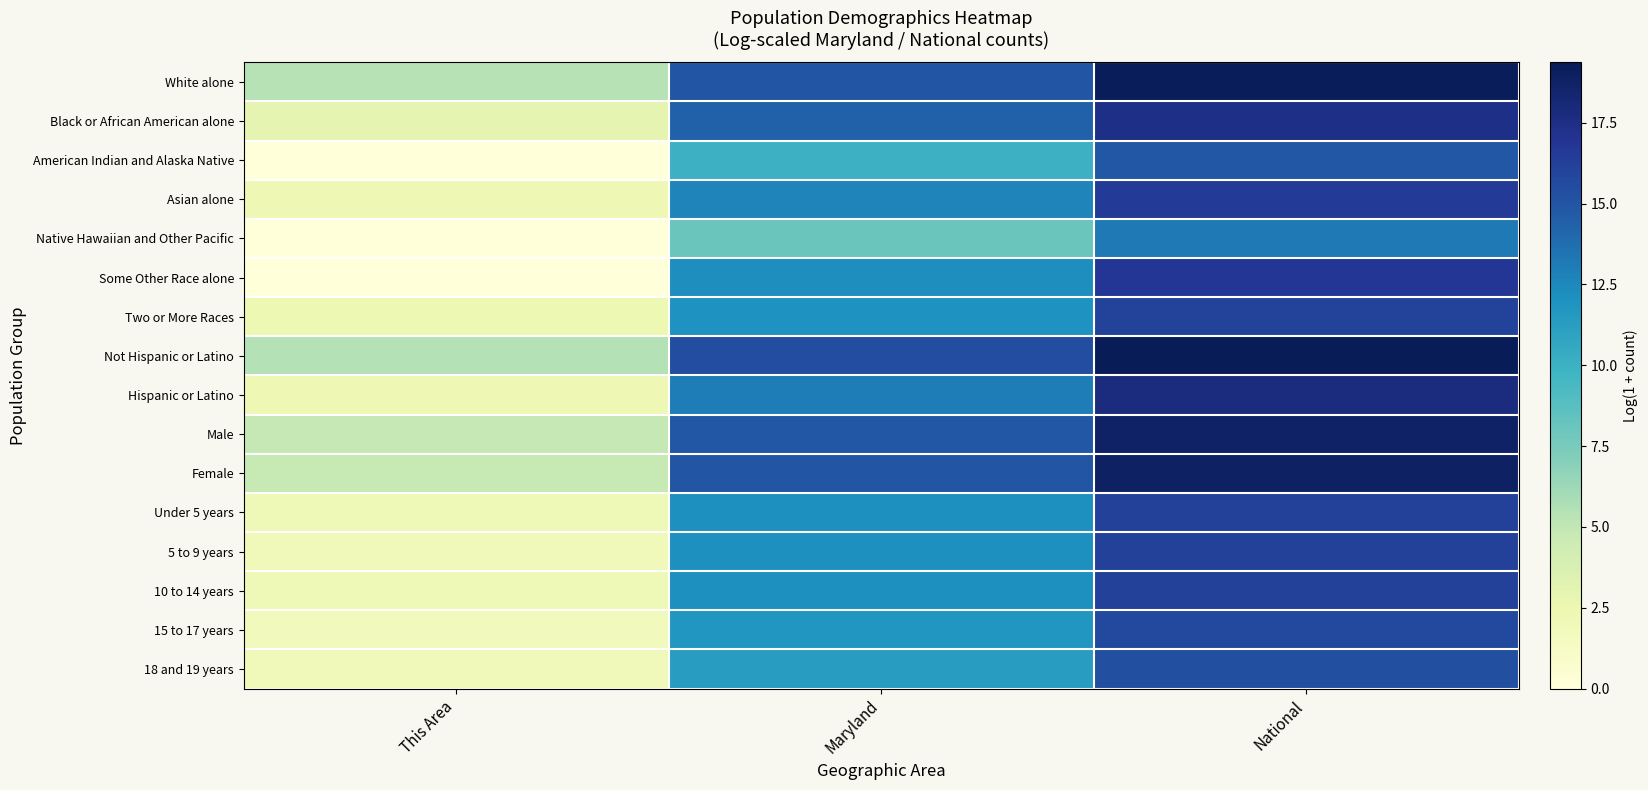

At National, list the series in order from largest to smallest.

Not Hispanic or Latino, White alone, Female, Male, Hispanic or Latino, Black or African American alone, Some Other Race alone, Asian alone, 10 to 14 years, 5 to 9 years, Under 5 years, Two or More Races, 15 to 17 years, 18 and 19 years, American Indian and Alaska Native, Native Hawaiian and Other Pacific